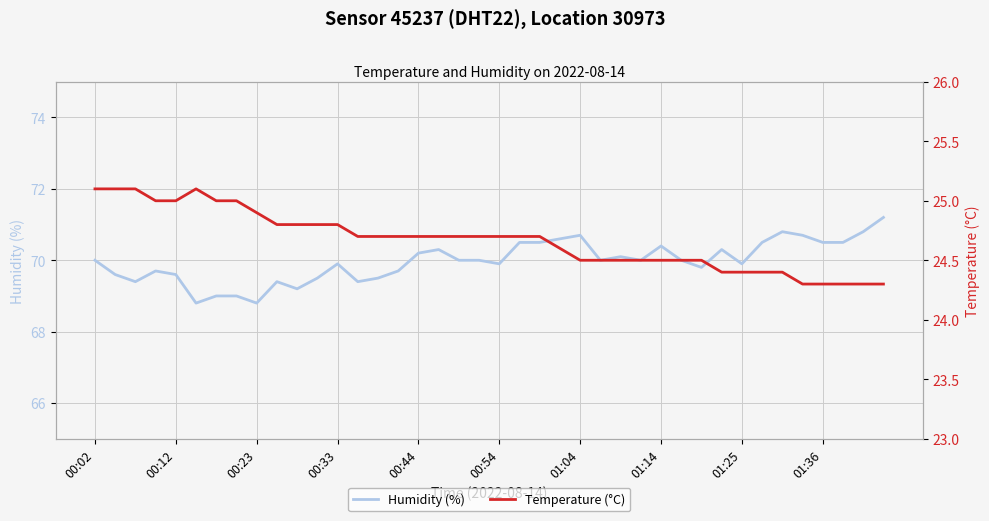

The Humidity (%) series shows 36.8 at 01:25. True or false?

False